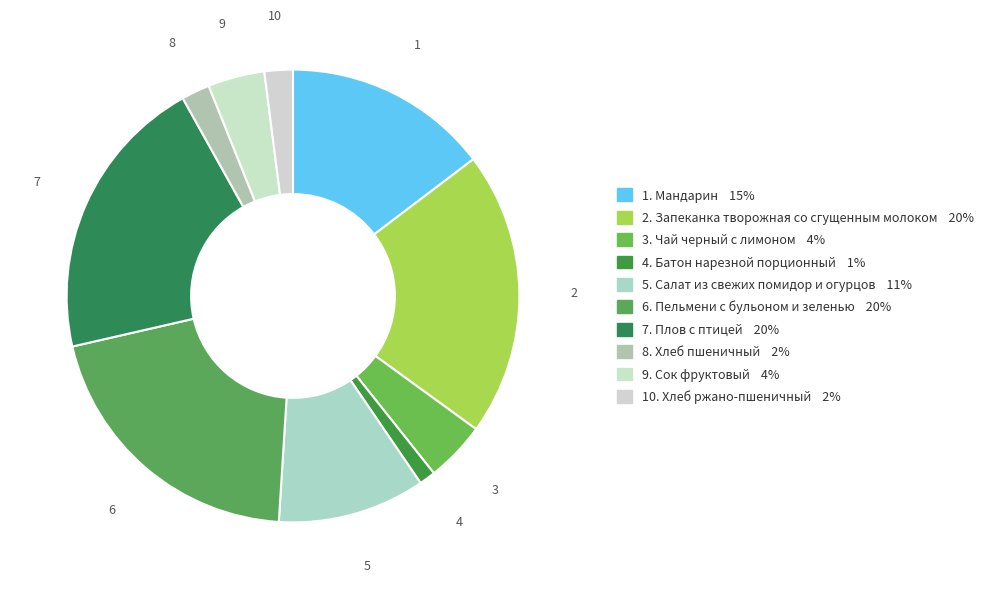

Does any single category account for the majority?

No